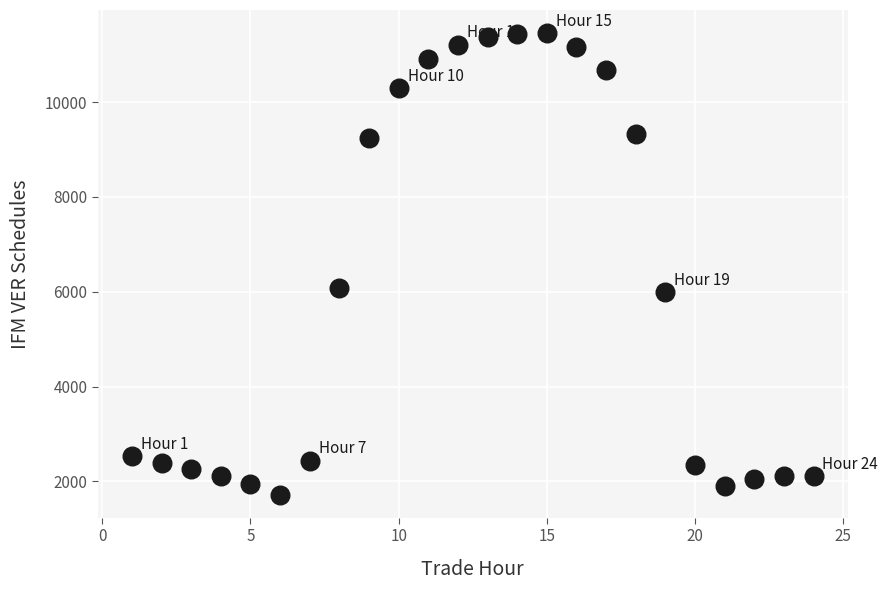

What is the range of Y values (max minus min)?

9734.3